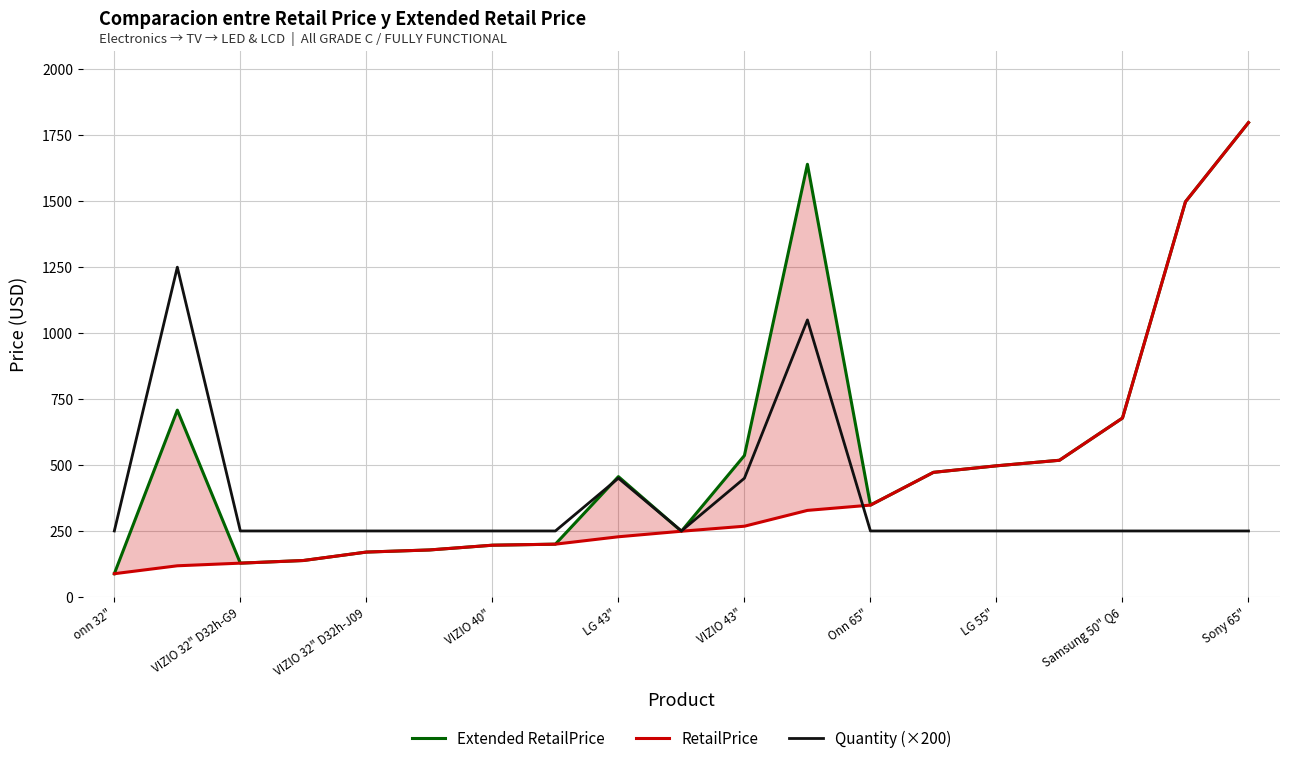

The Quantity (×200) series shows 338.7 at Sony 65". True or false?

False